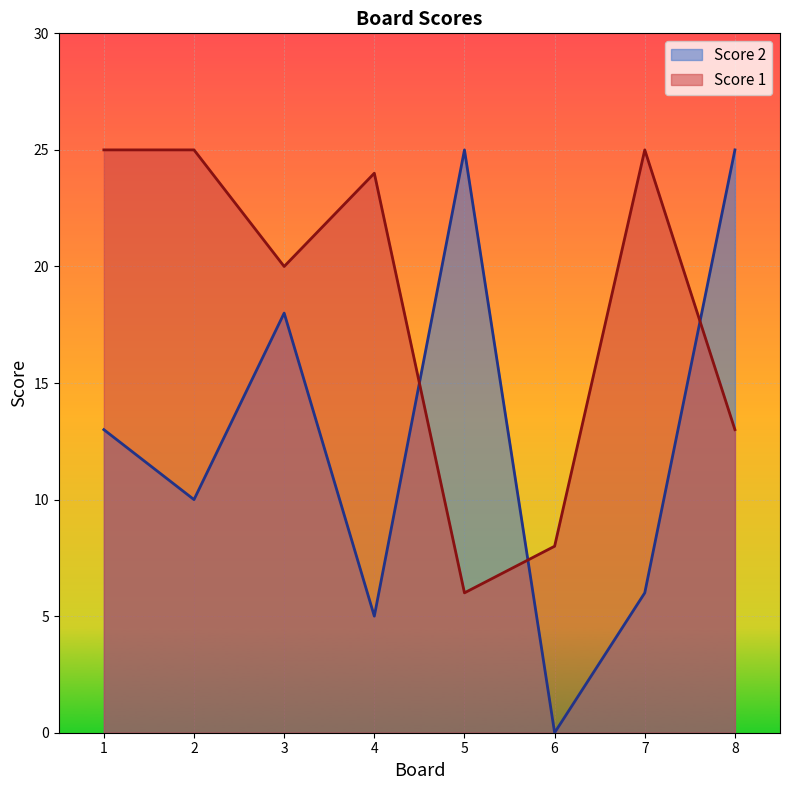

Rank the series by their maximum value, from highest to lowest.

Score 1, Score 2